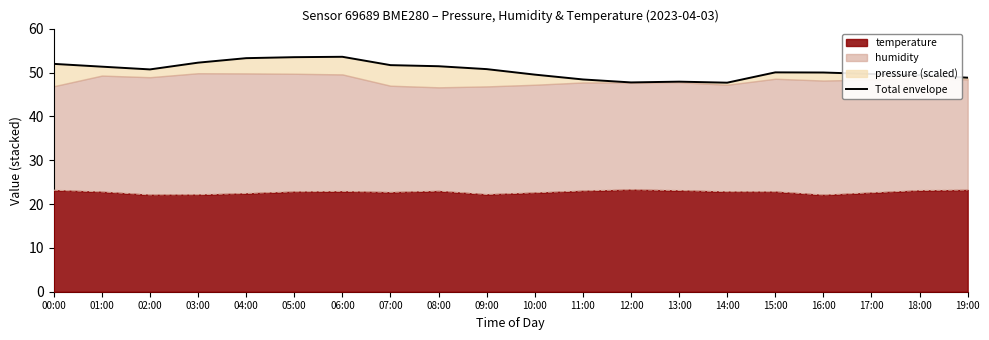

How many data points are above 50?

12